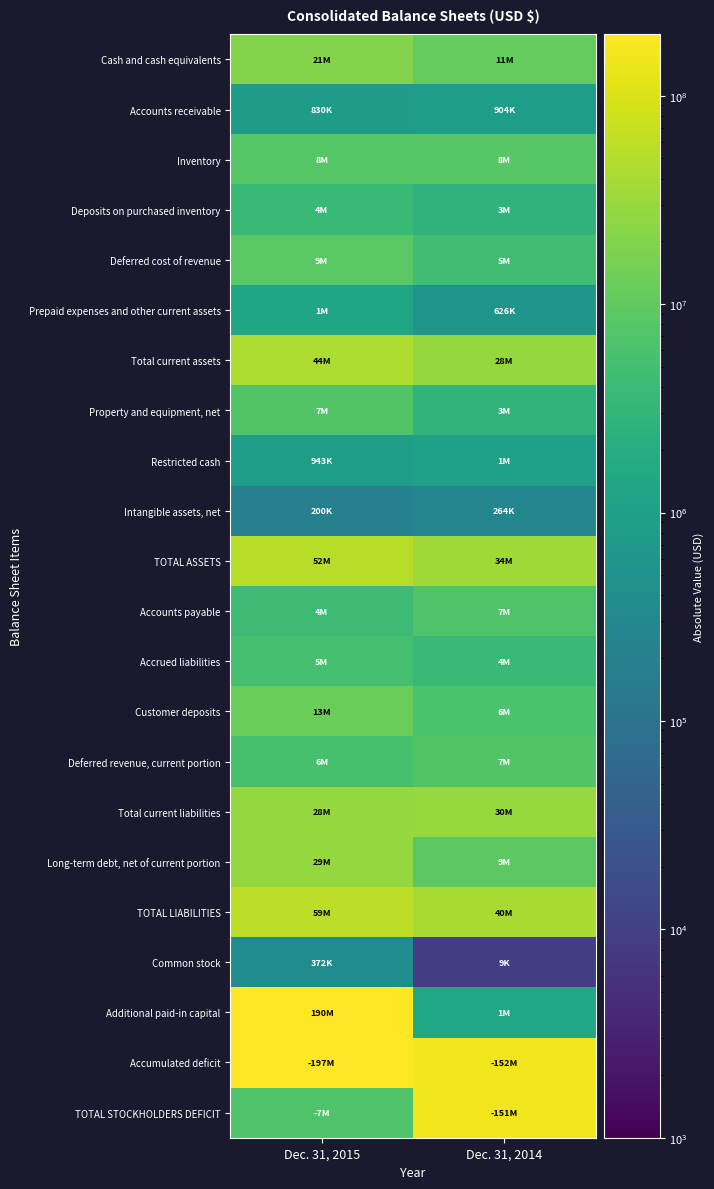

Which has a higher value, Dec. 31, 2015 or Dec. 31, 2014?

Dec. 31, 2015